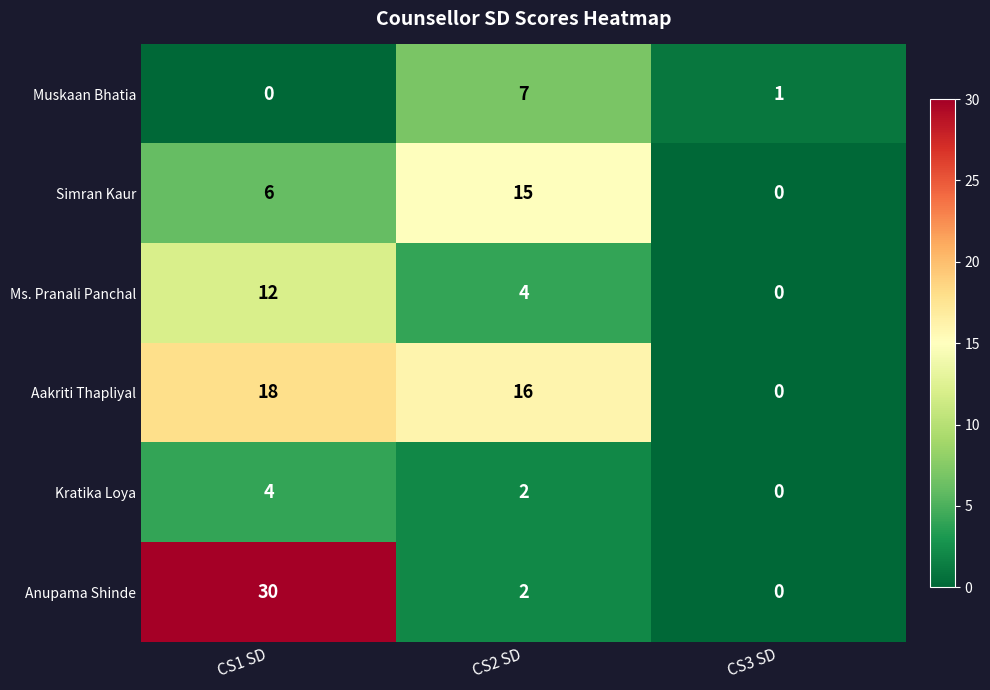

Which series has the largest range (max minus min)?

Anupama Shinde